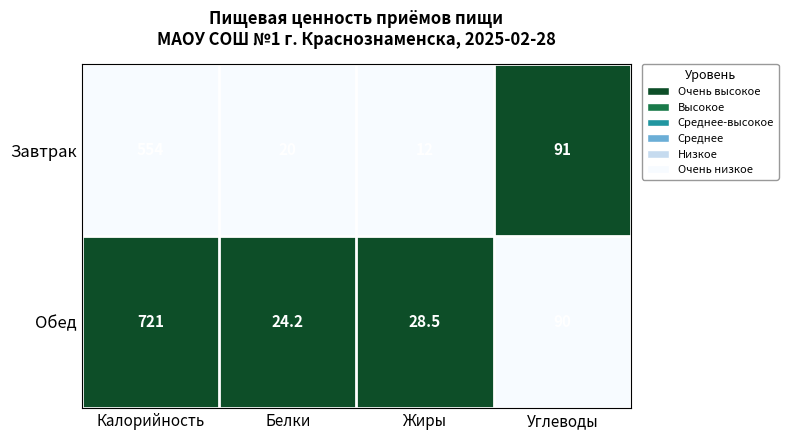

What is the difference between the maximum and minimum values in the Обед series?

696.8